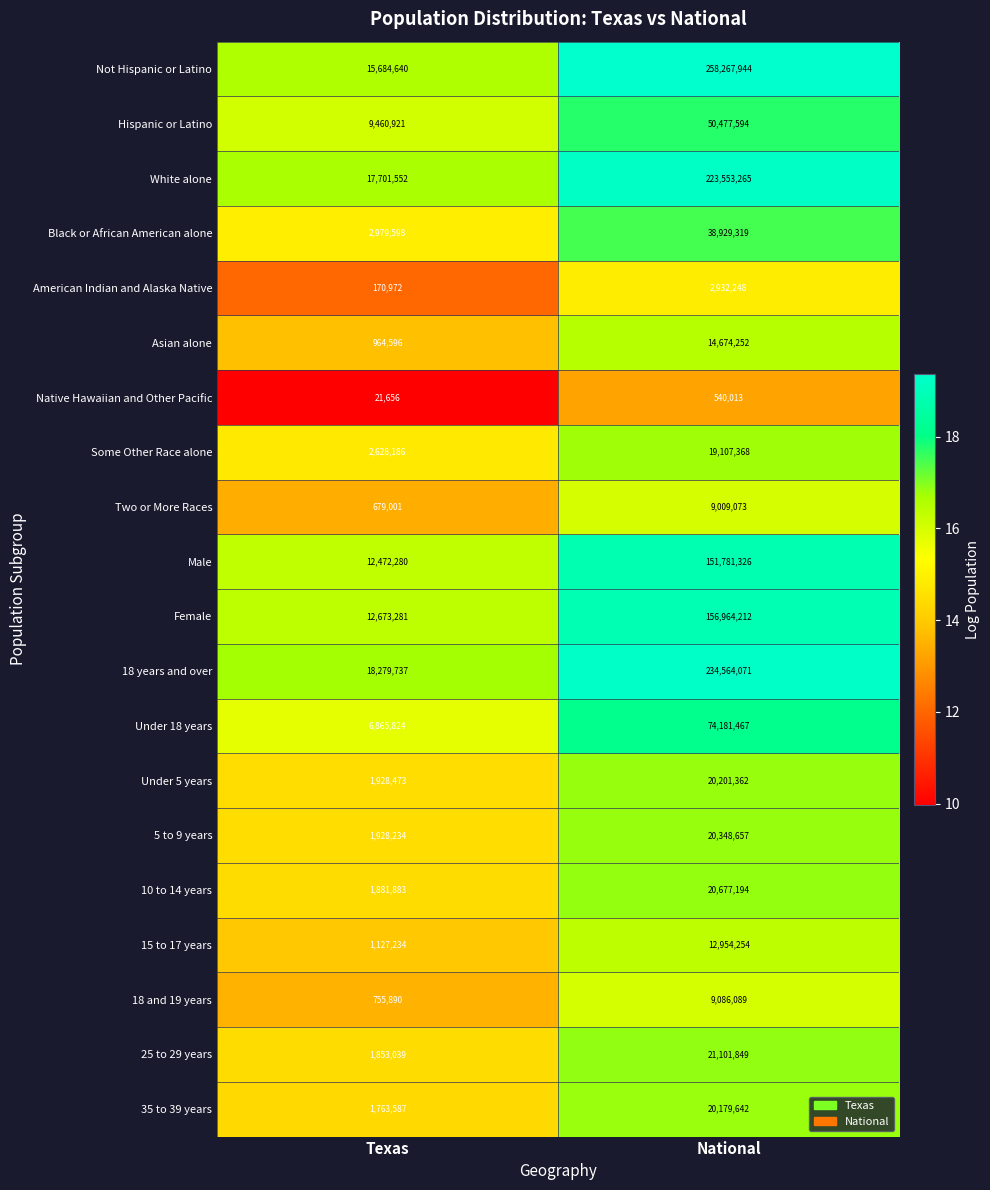

Between Texas and National, which series saw the biggest shift?

Not Hispanic or Latino